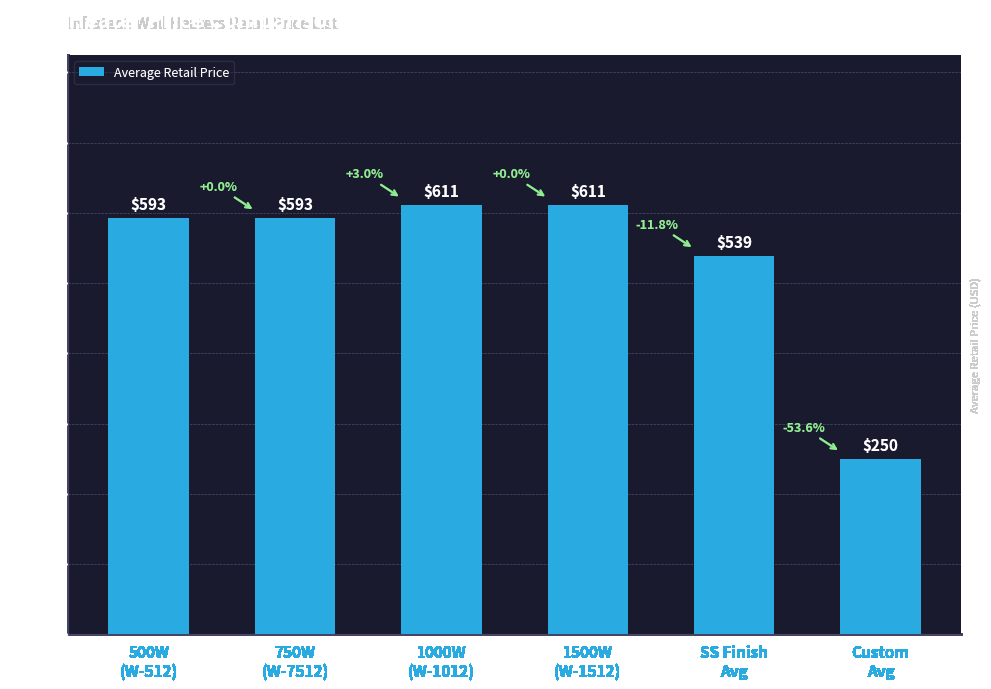

Approximately how many times larger is the value at SS Finish
Avg compared to 1000W
(W-1012)?

0.9